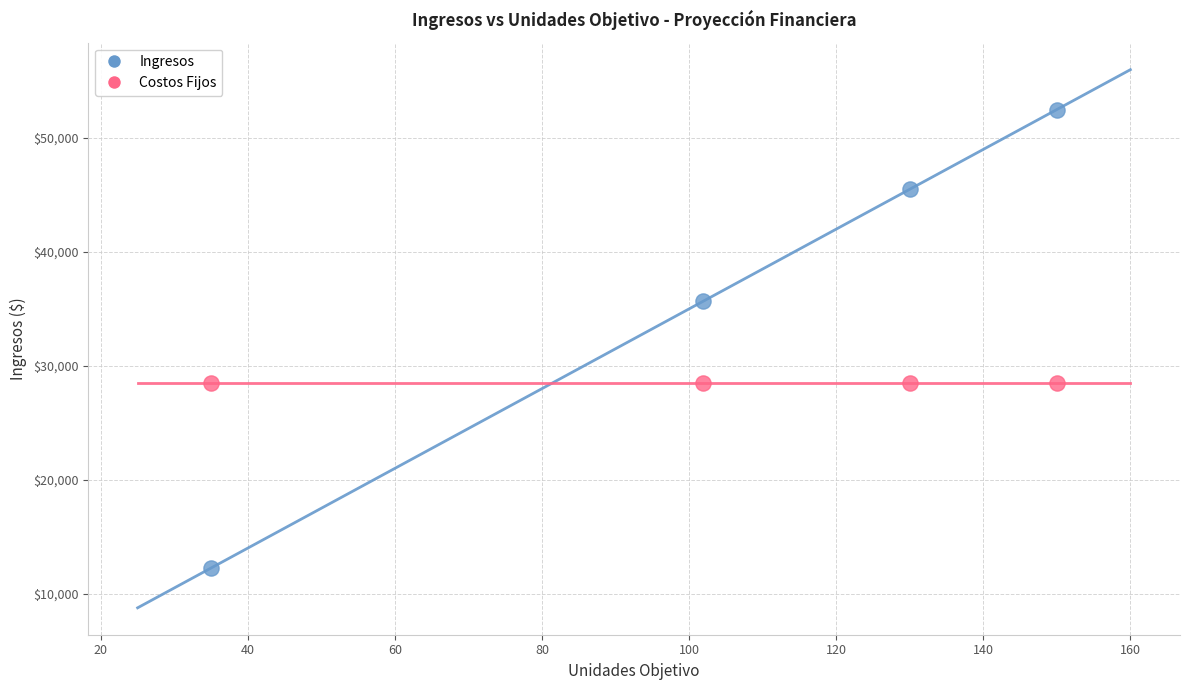

Which series contains the highest Y value?

Ingresos